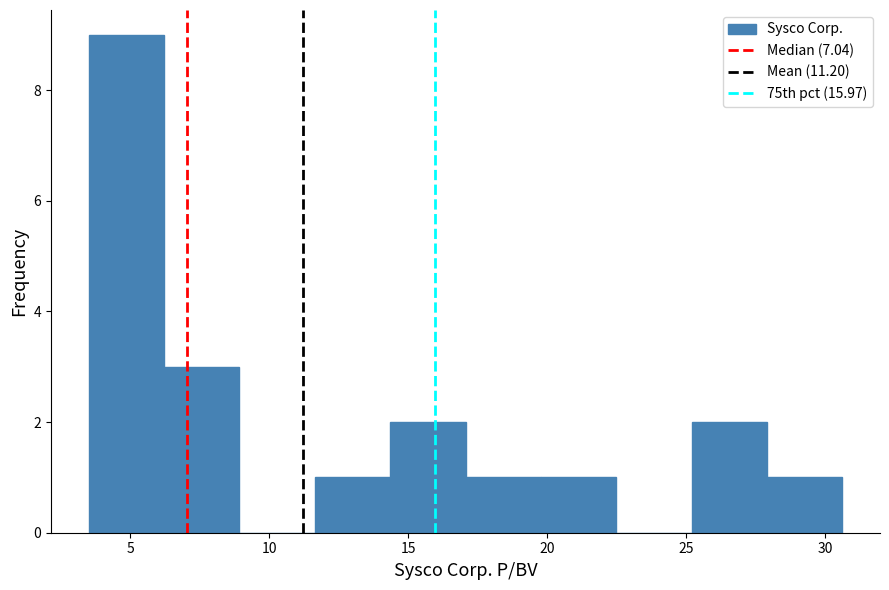

Reading left to right, list every bar in this chart as the range it spans on the x-axis followed by its height. Neither the bar edges nor the heights are printed on the chart, so give them approximately, as read against the axes.

3.5 to 6.0: 9
6.0 to 9.0: 3
9.0 to 11.5: 0
11.5 to 14.5: 1
14.5 to 17.0: 2
17.0 to 20.0: 1
20.0 to 22.5: 1
22.5 to 25.0: 0
25.0 to 28.0: 2
28.0 to 30.5: 1